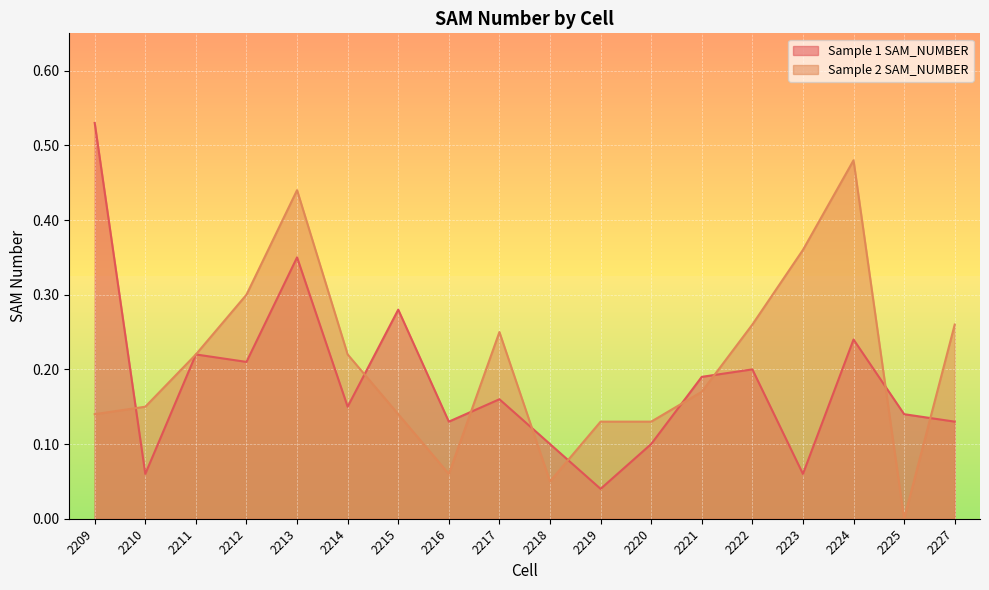

Which series ends up on top after the final intersection of Sample 1 SAM_NUMBER and Sample 2 SAM_NUMBER?

Sample 2 SAM_NUMBER